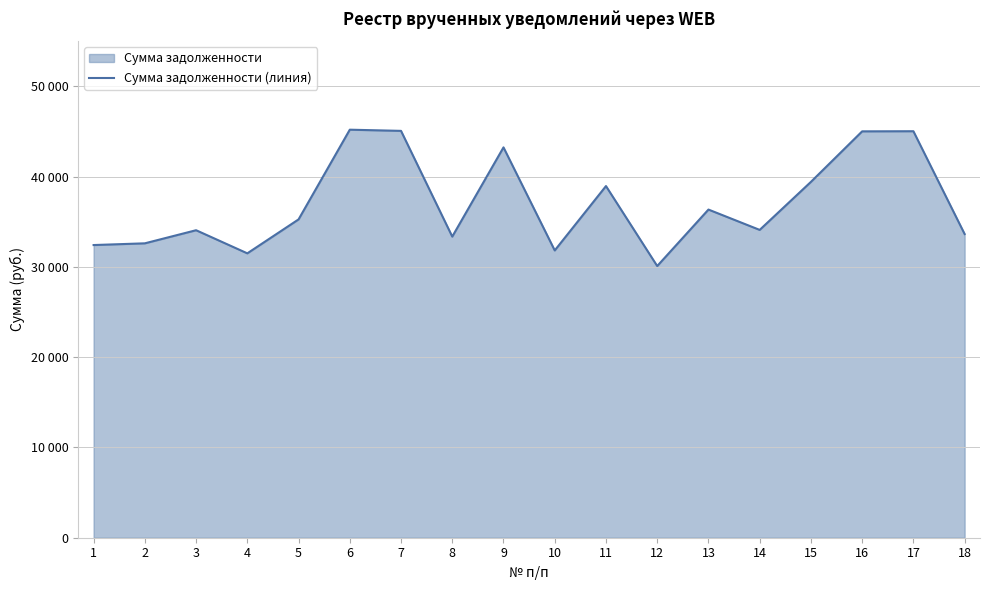

Which label corresponds to the largest value in the chart?

6